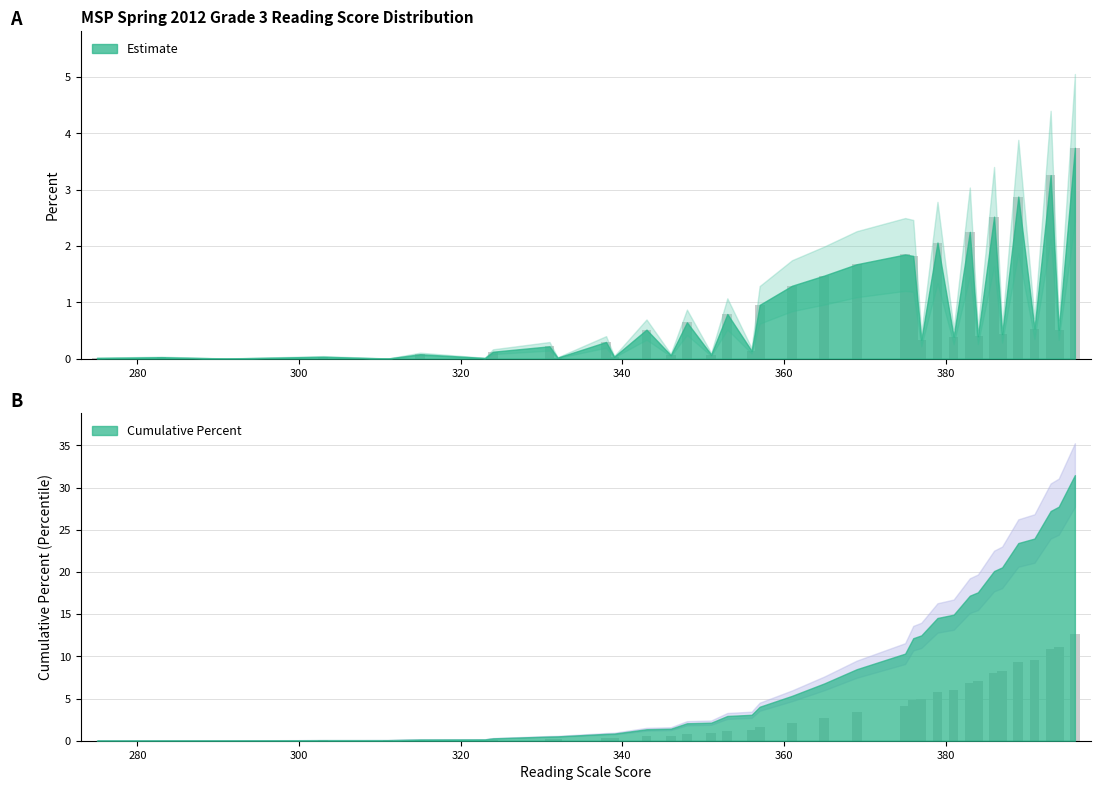

What is the average value of the Cumulative Percent series?

3.5